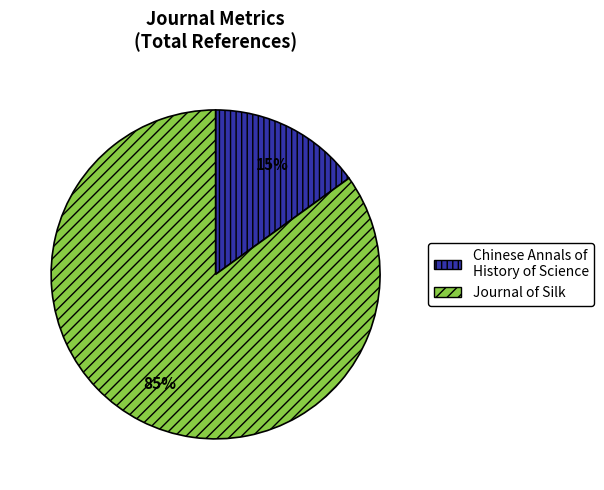

To the nearest percent, what portion does Journal of Silk represent?

85%